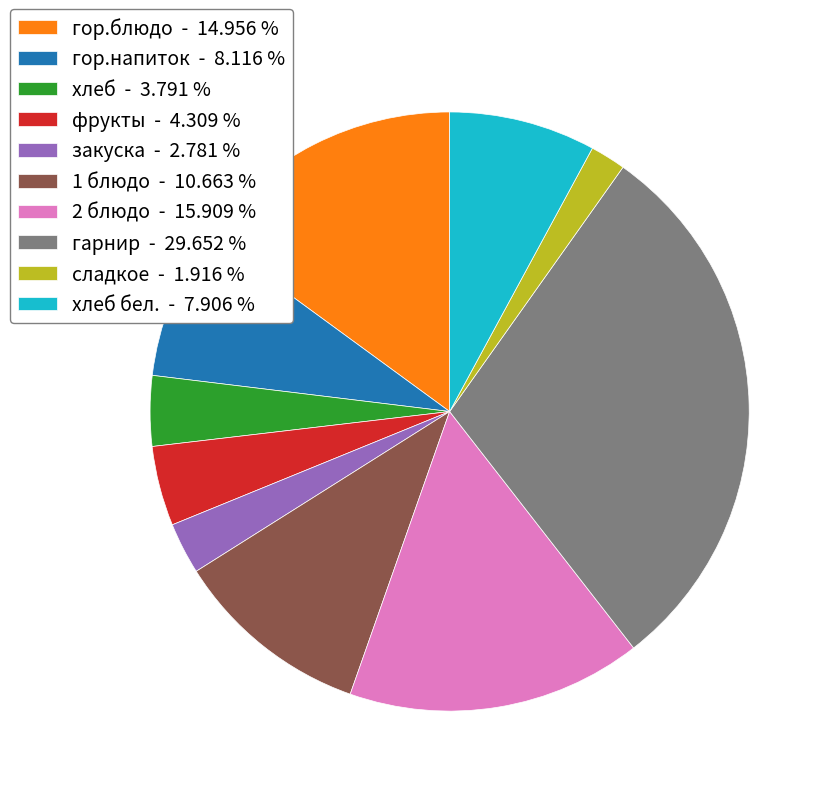

Does any single category account for the majority?

No